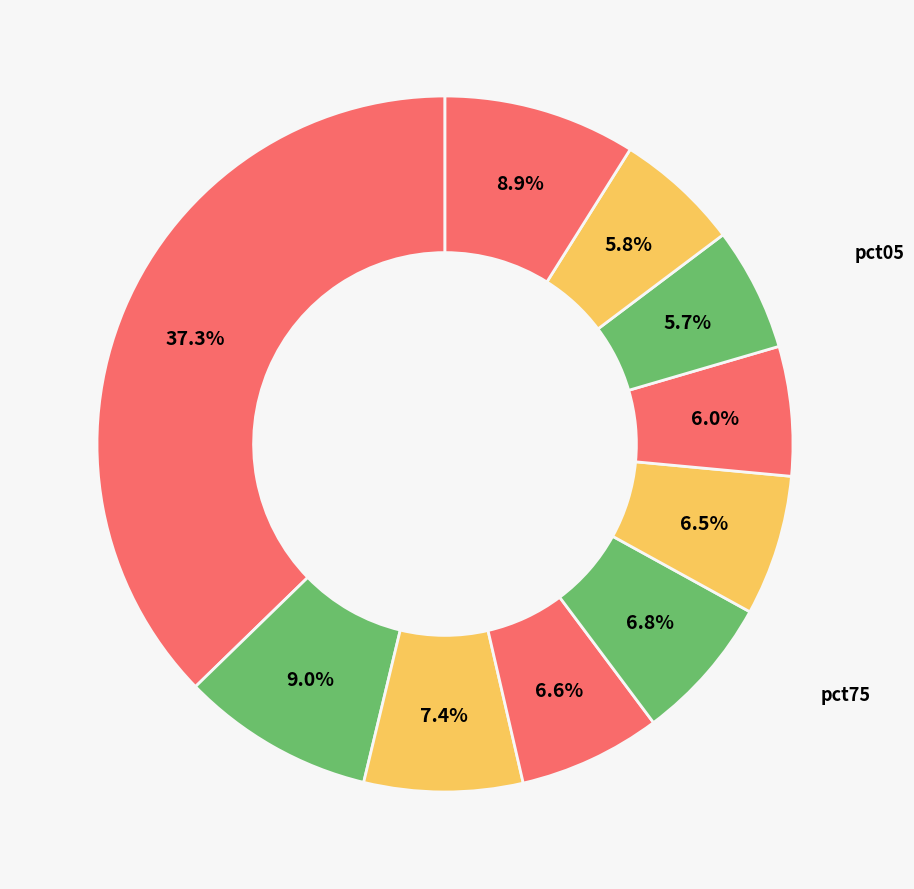

How many segments does this pie chart have?

10